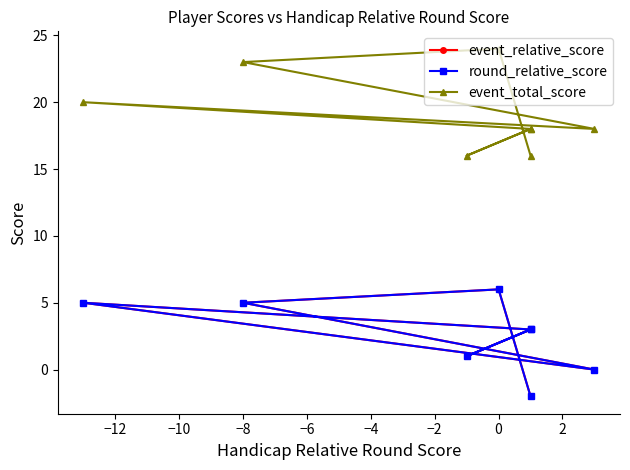

Which series has the widest spread of values?

event_relative_score